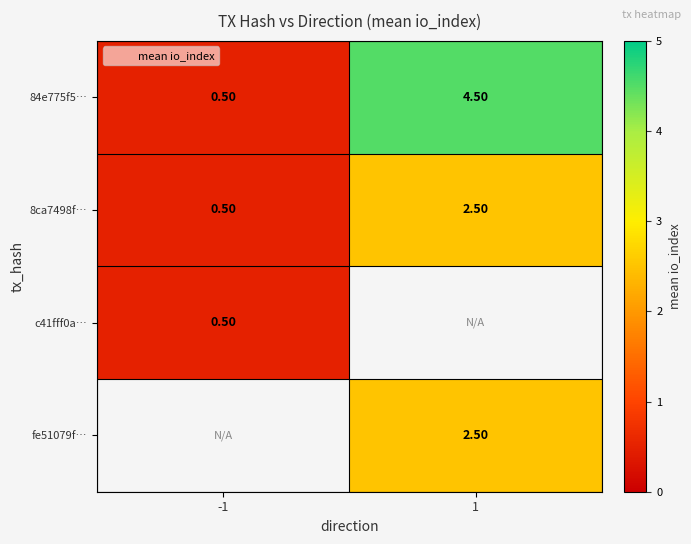

Which has a higher value, -1 or 1?

1